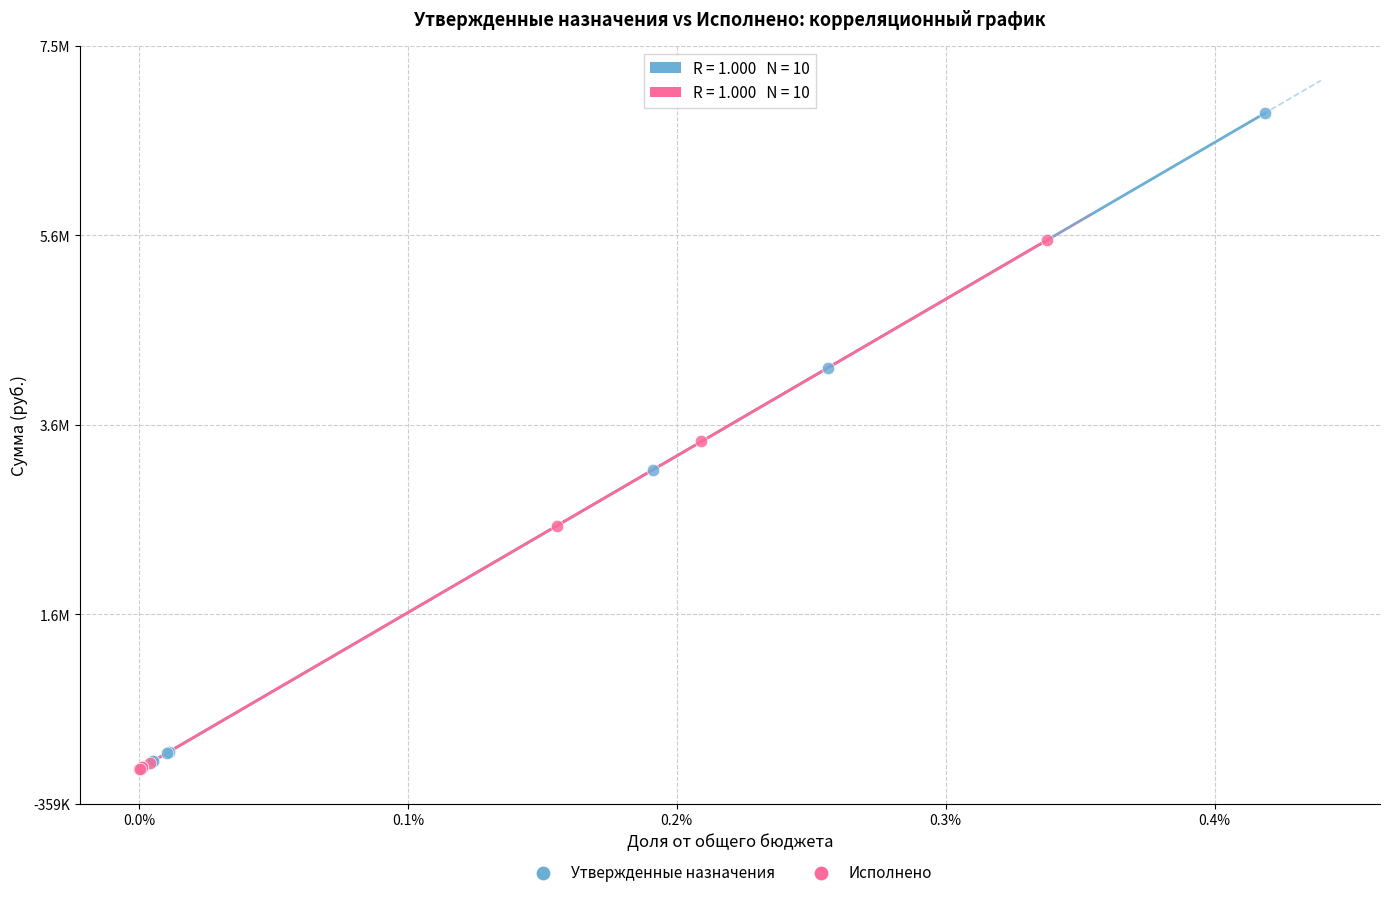

Which series reaches the maximum Y coordinate?

Утвержденные назначения